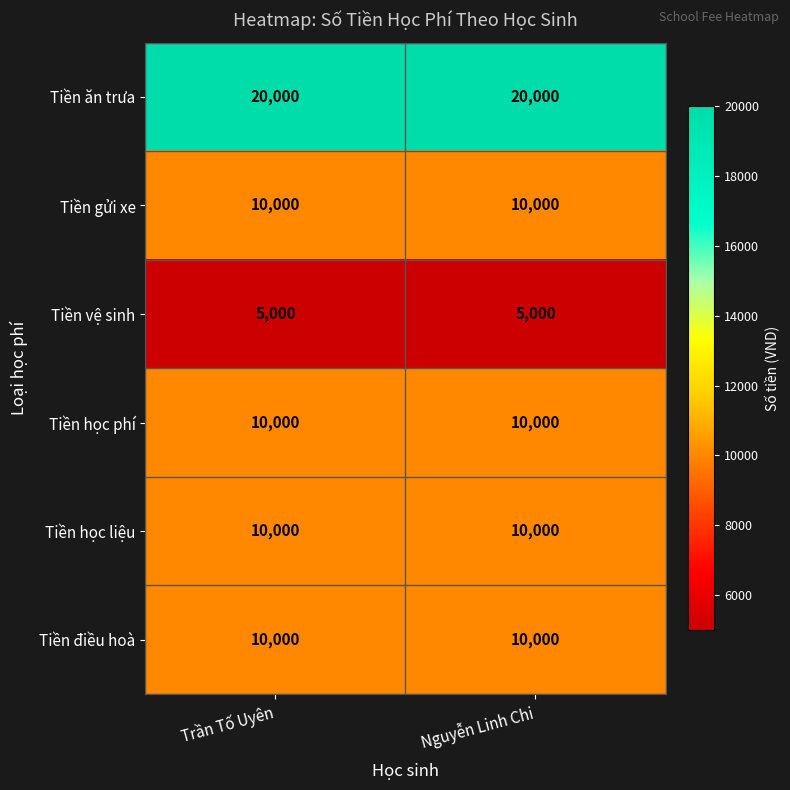

What value does the Tiền điều hoà series have at Nguyễn Linh Chi?

10000